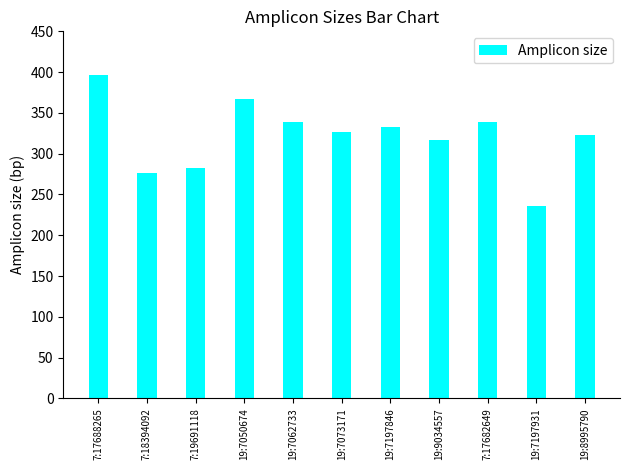

Reading left to right, what are all the values shown in this chart?

7:17688265=396	7:18394092=276	7:19691118=283	19:7050674=367	19:7062733=339	19:7073171=327	19:7197846=333	19:9034557=317	7:17682649=339	19:7197931=236	19:8995790=323